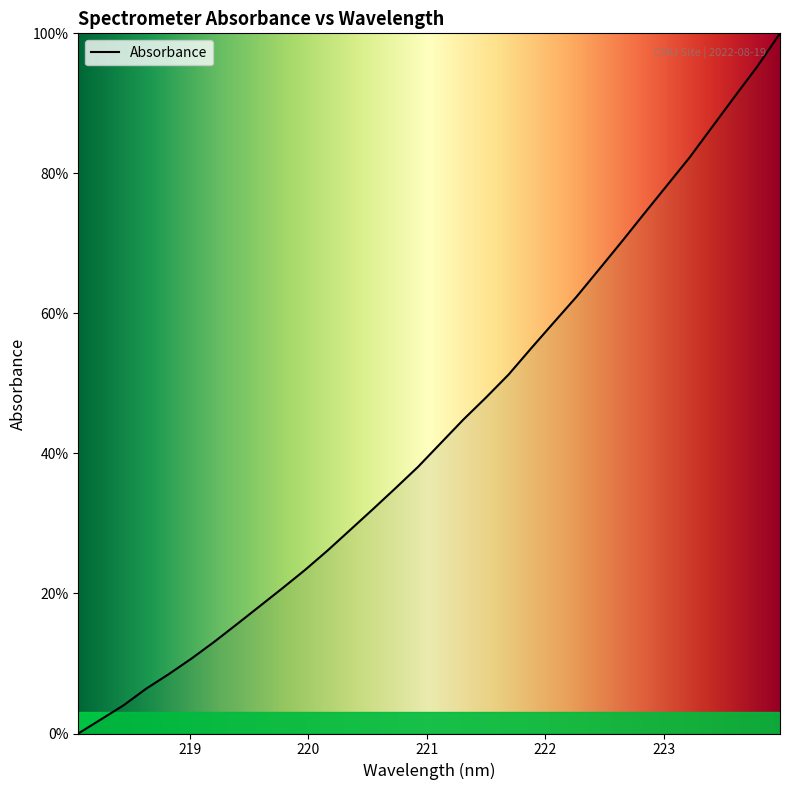

What is the difference between the maximum and minimum values?

100.0